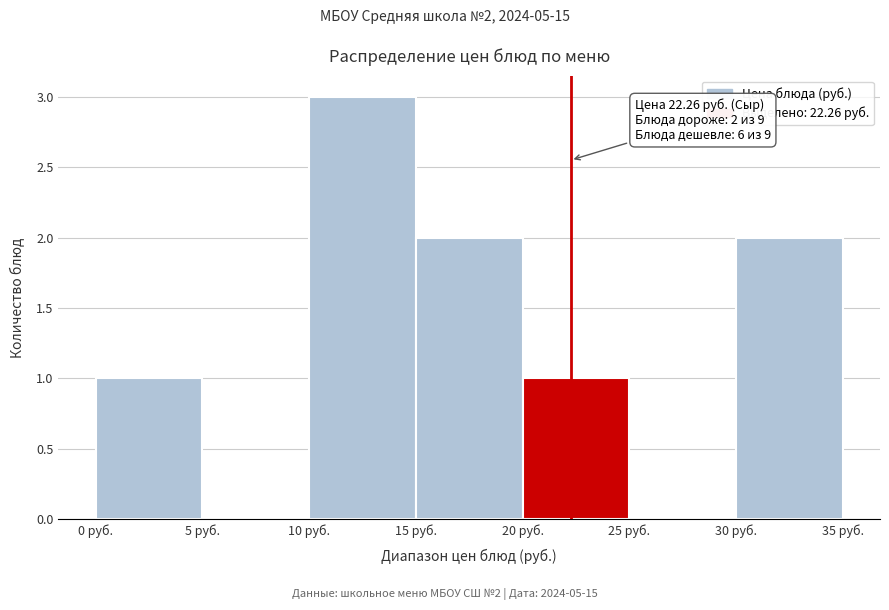

Which range on the x-axis has the tallest bar?

10 to 15